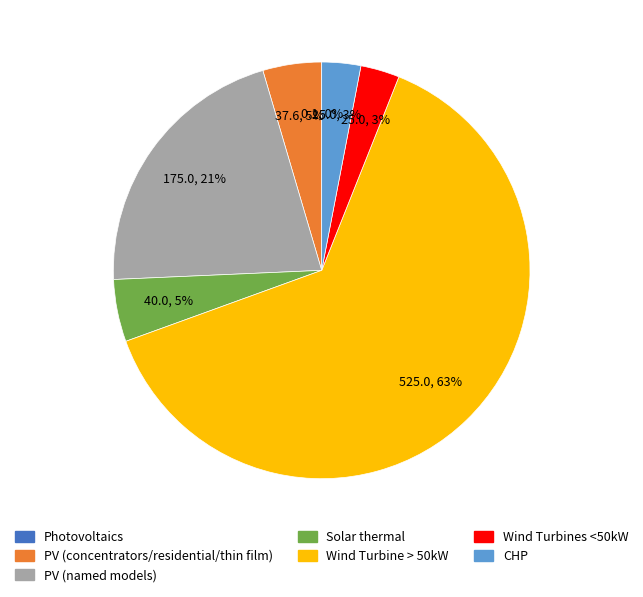

To the nearest percent, what is the average slice percentage?

14%